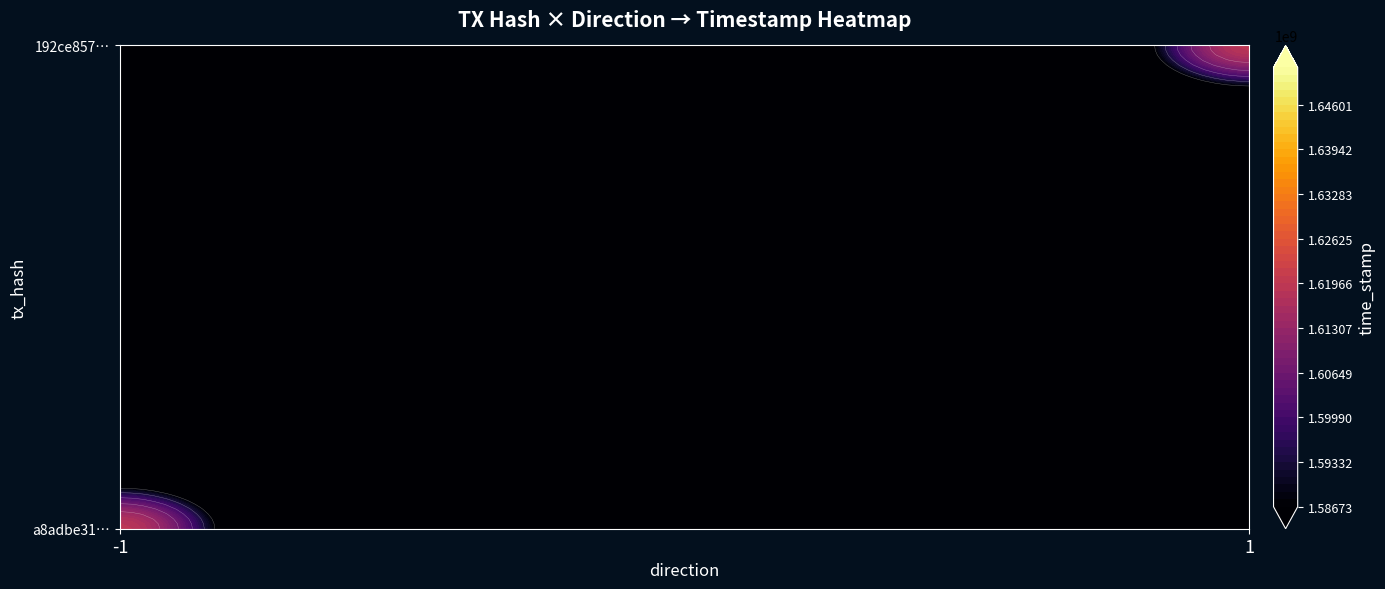

Reading left to right, list all the values displayed in this chart.

a8adbe31dfd972de4093f1c2ebed195196a418f: direction=-1	time_stamp=1619112353
192ce8574f5c92c4148718aa5f1efa767772f38: direction=1	time_stamp=1619111393